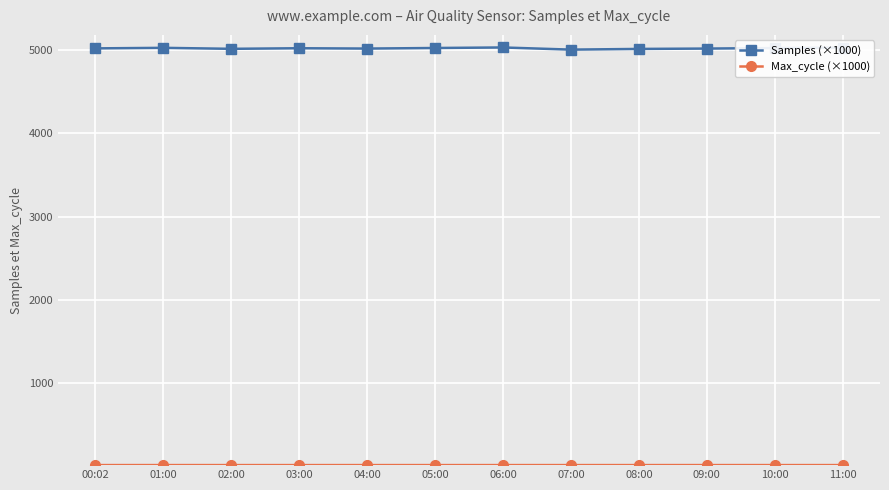

What is the total value across all series at 03:00?

5042.0